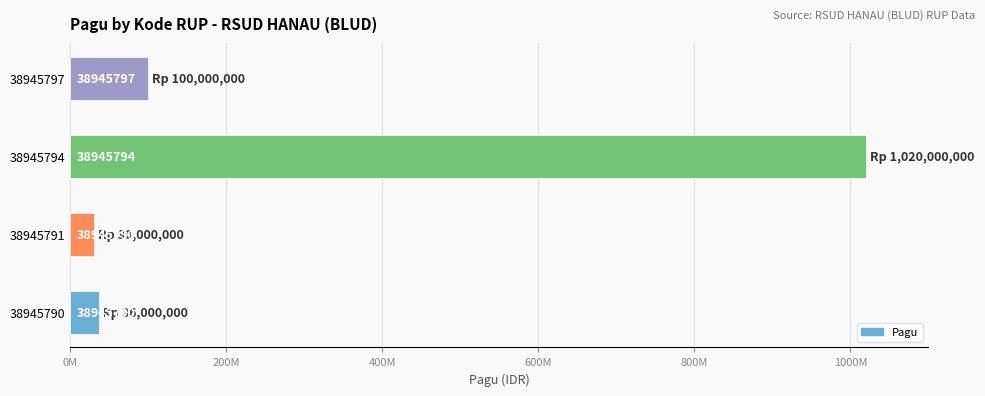

What is the minimum value shown in the chart?

30000000